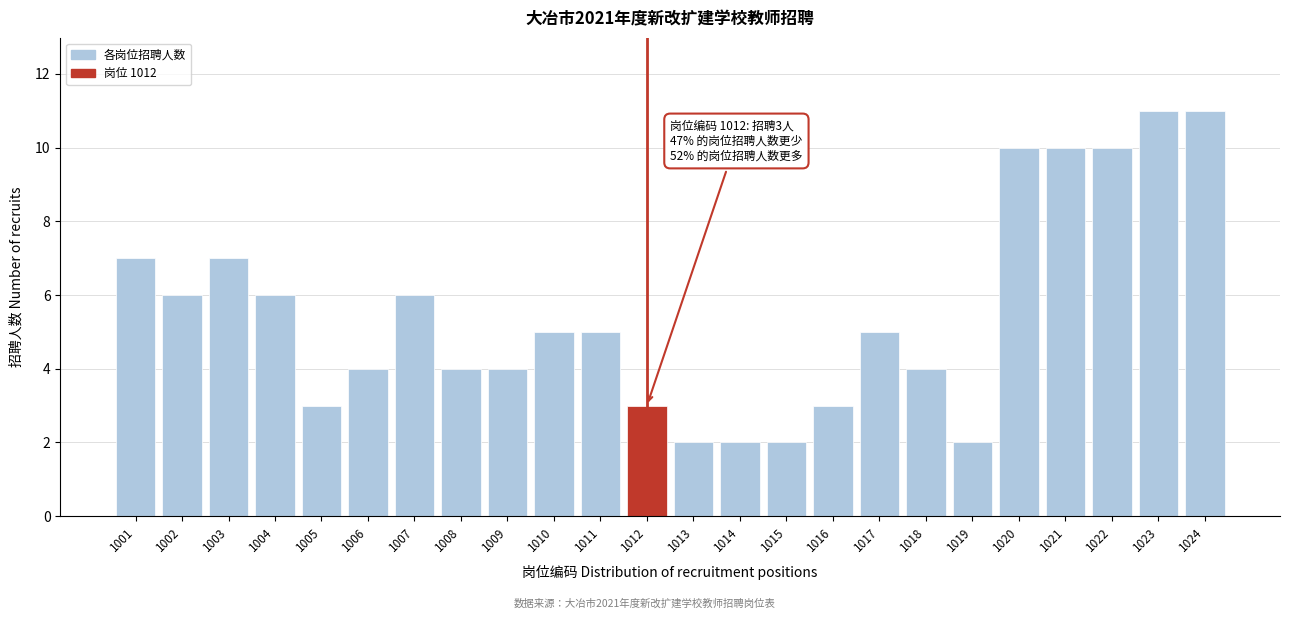

Reading left to right, what are all the values shown in this chart?

1001=7	1002=6	1003=7	1004=6	1005=3	1006=4	1007=6	1008=4	1009=4	1010=5	1011=5	1012=3	1013=2	1014=2	1015=2	1016=3	1017=5	1018=4	1019=2	1020=10	1021=10	1022=10	1023=11	1024=11